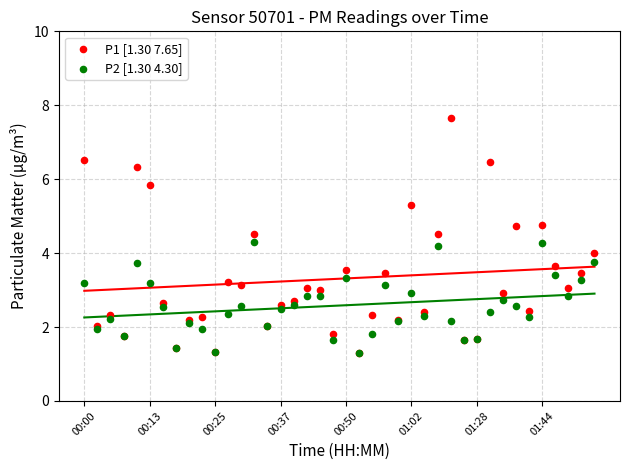

Which series contains the lowest Y value?

P1 [1.30 7.65]